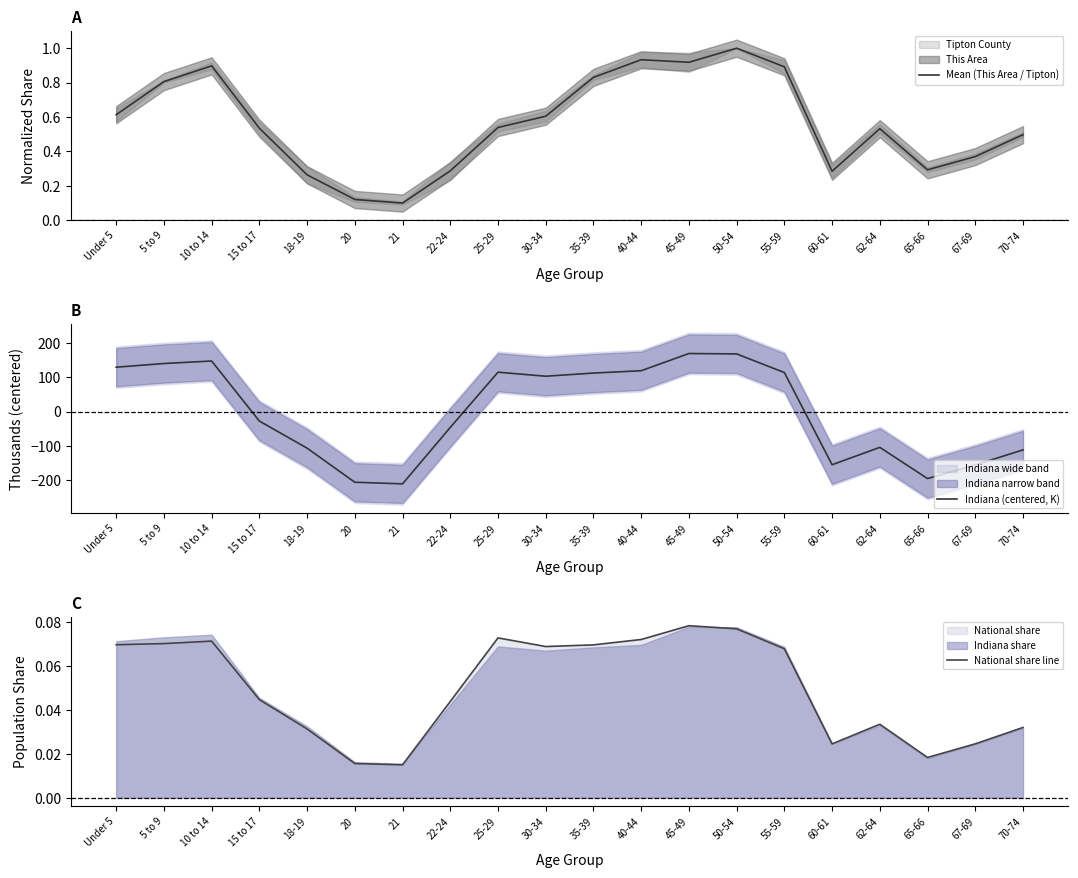

What is the label of the 18th point from the right?

10 to 14